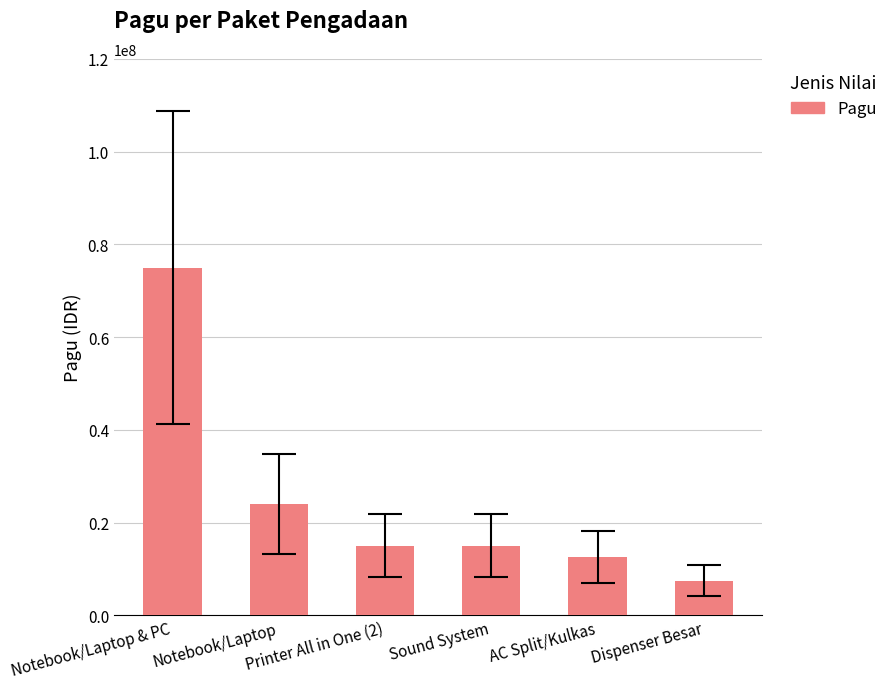

What is the average value?

24850000